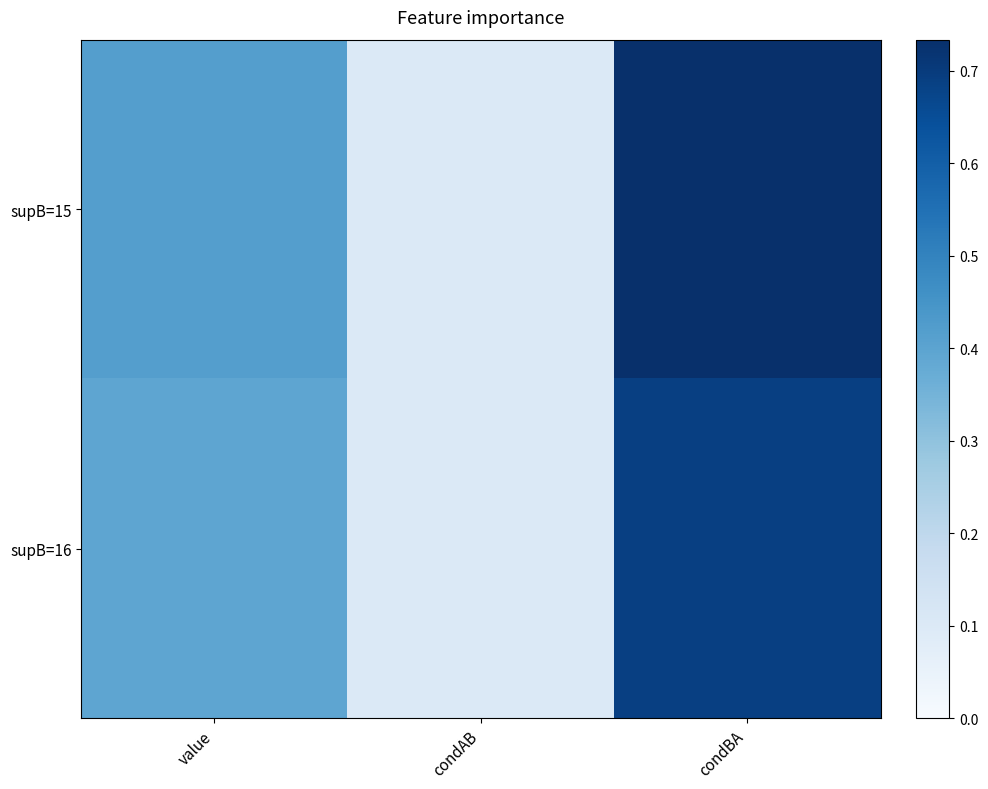

Rank the series at condAB from highest to lowest value.

supB=15, supB=16